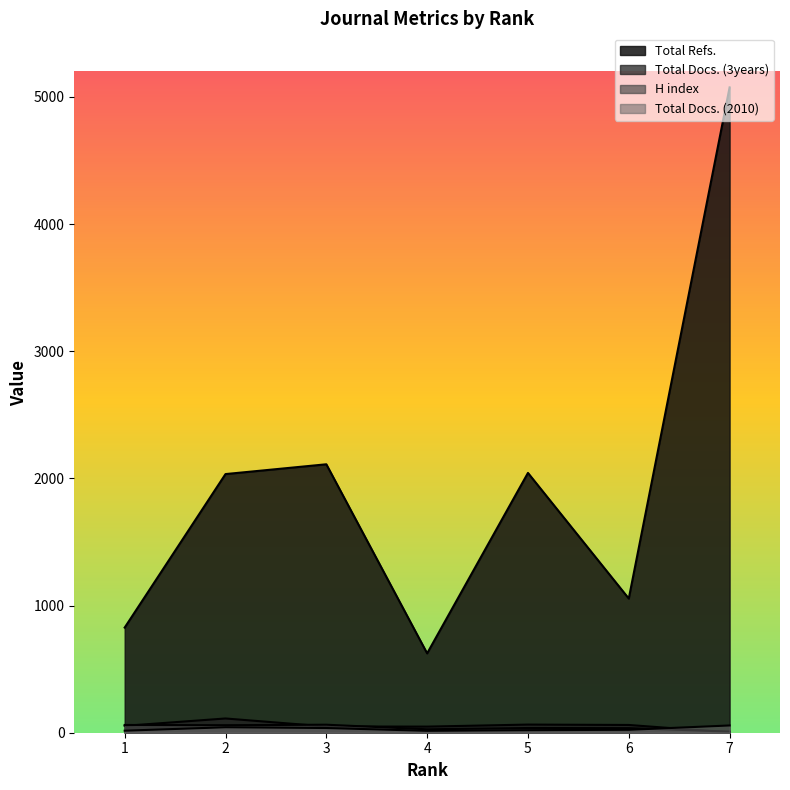

What is the value of the H index point at the 4th from the left?

27